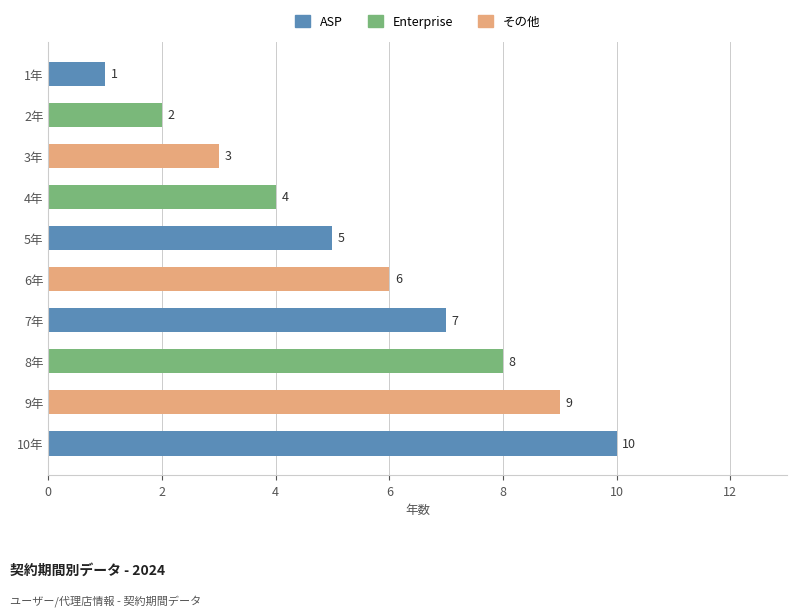

What is the label of the 4th bar from the bottom?

7年